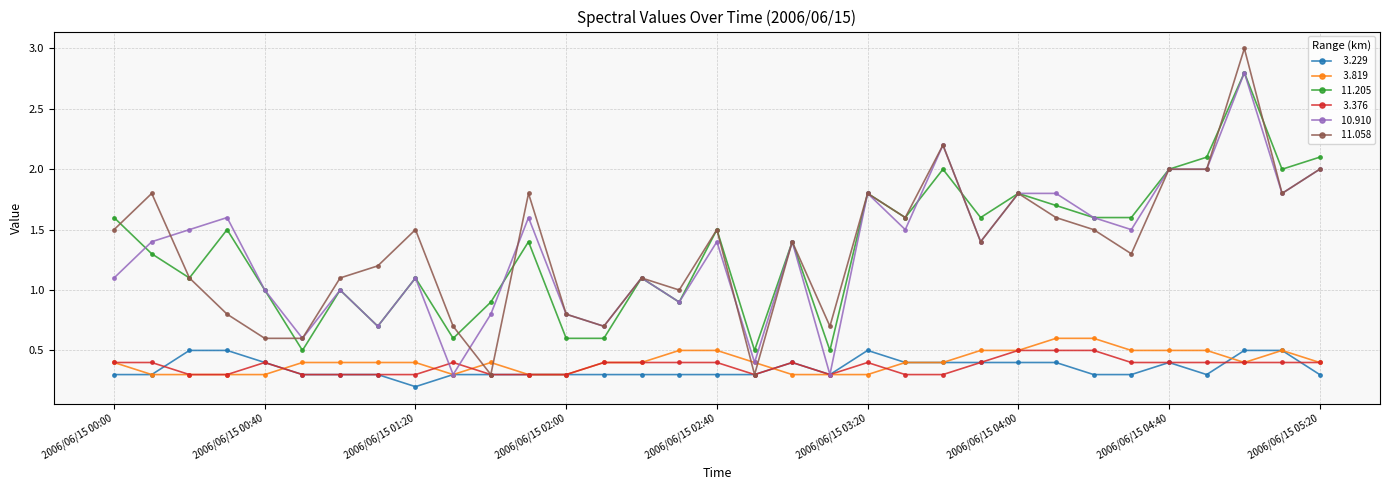

What is the maximum value shown in the chart?

3.0